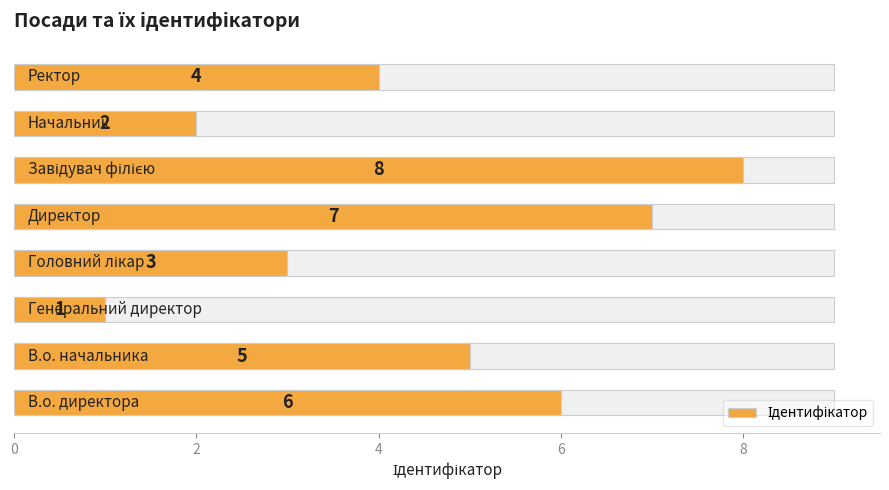

What is the change in value from 4 to 6?

+2